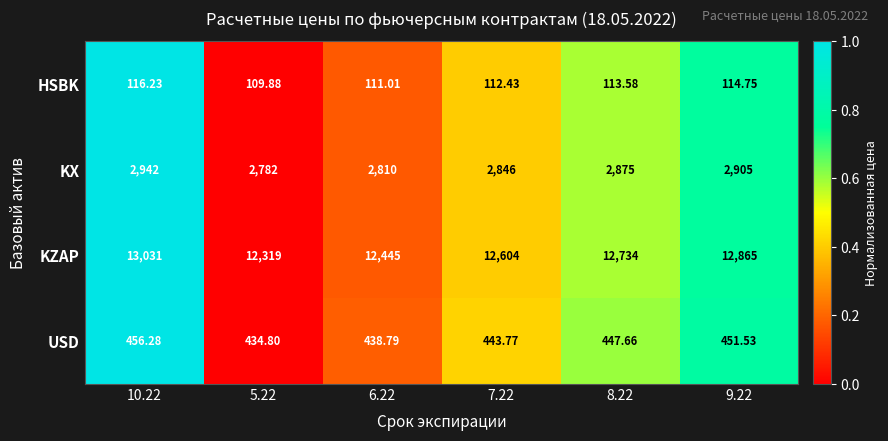

Which series has the largest range (max minus min)?

KZAP